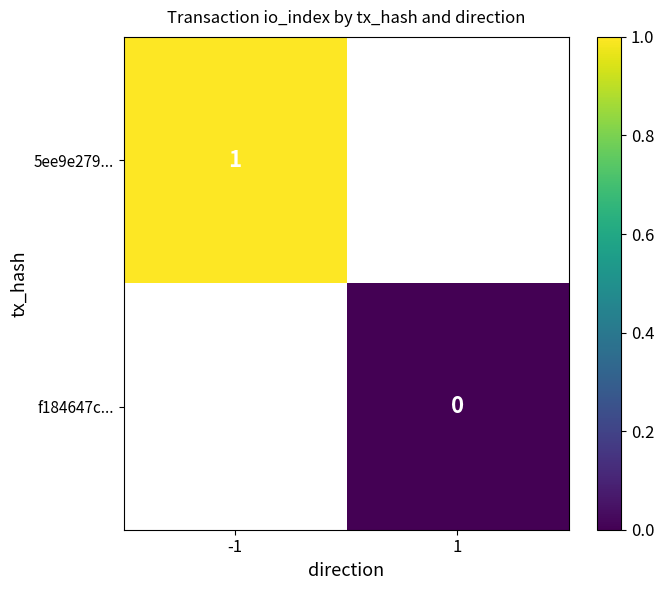

The value of 5ee9e279... at -1 is 1. True or false?

True